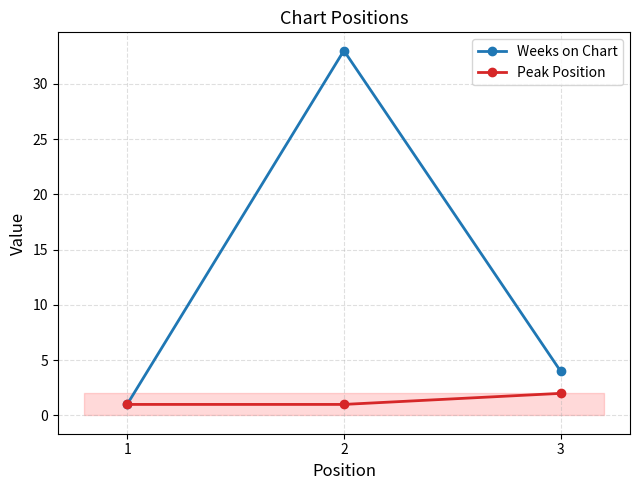

What is the smallest value displayed?

1